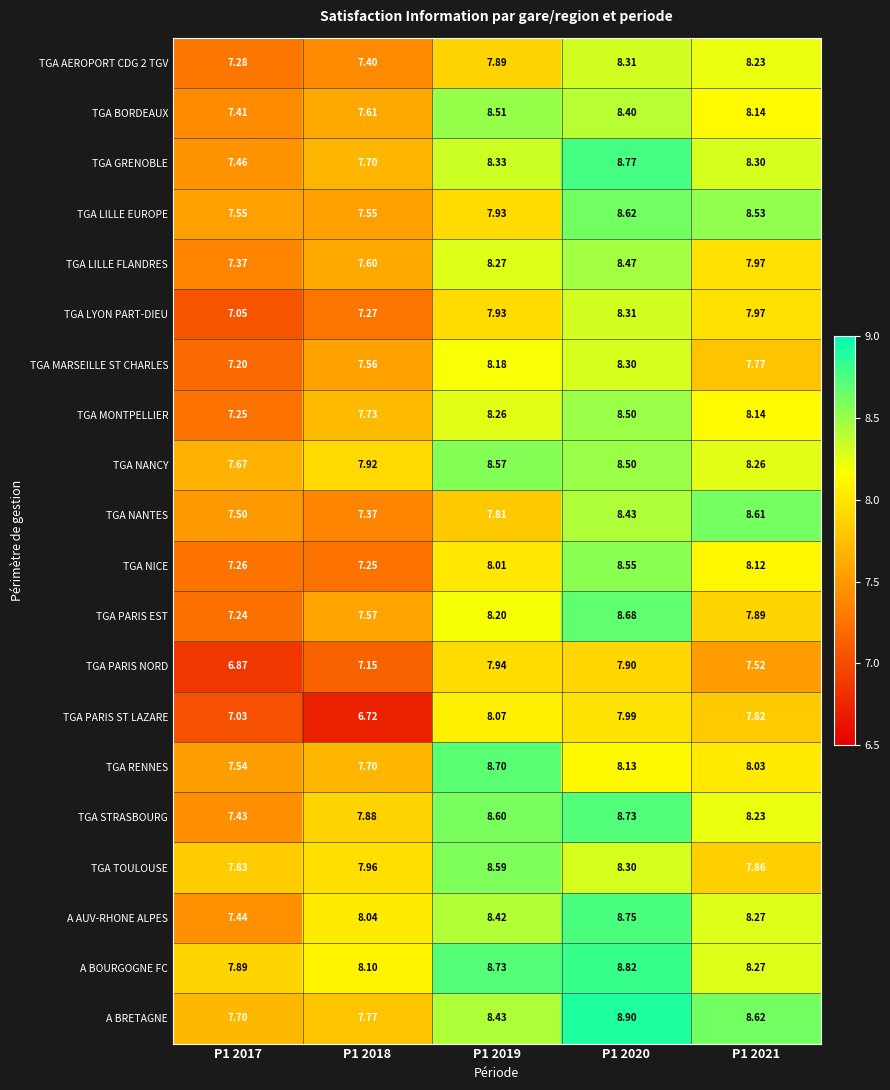

Which series changed the most between P1 2018 and P1 2021?

TGA NANTES